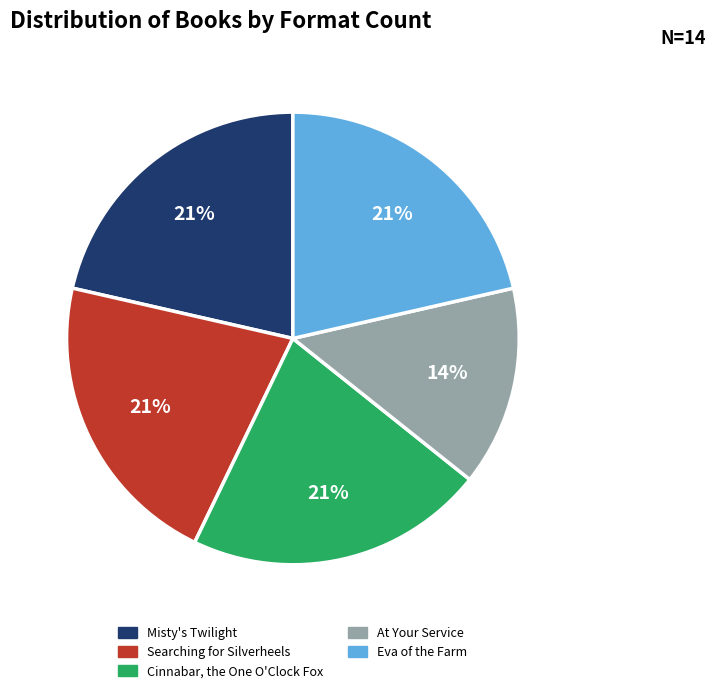

Is there any slice that represents more than half of the pie?

No